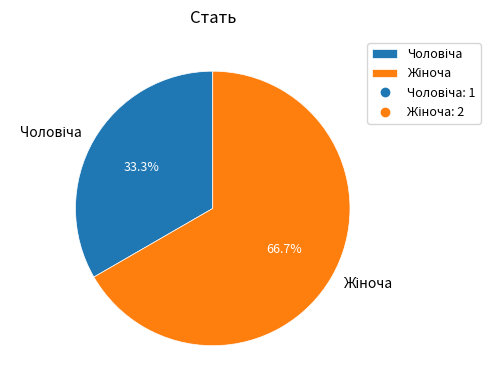

Is there a majority slice in this chart?

Yes